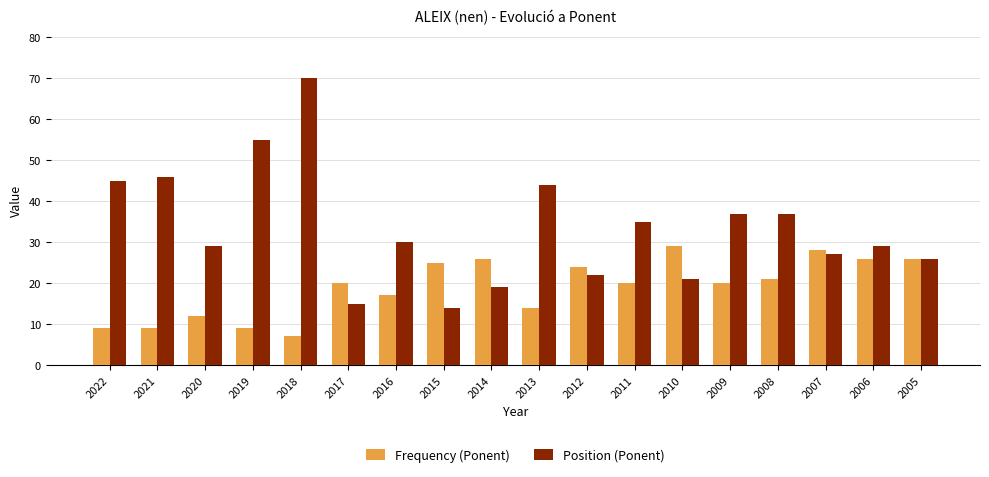

Is it true that Frequency (Ponent) equals 24 at 2012?

True